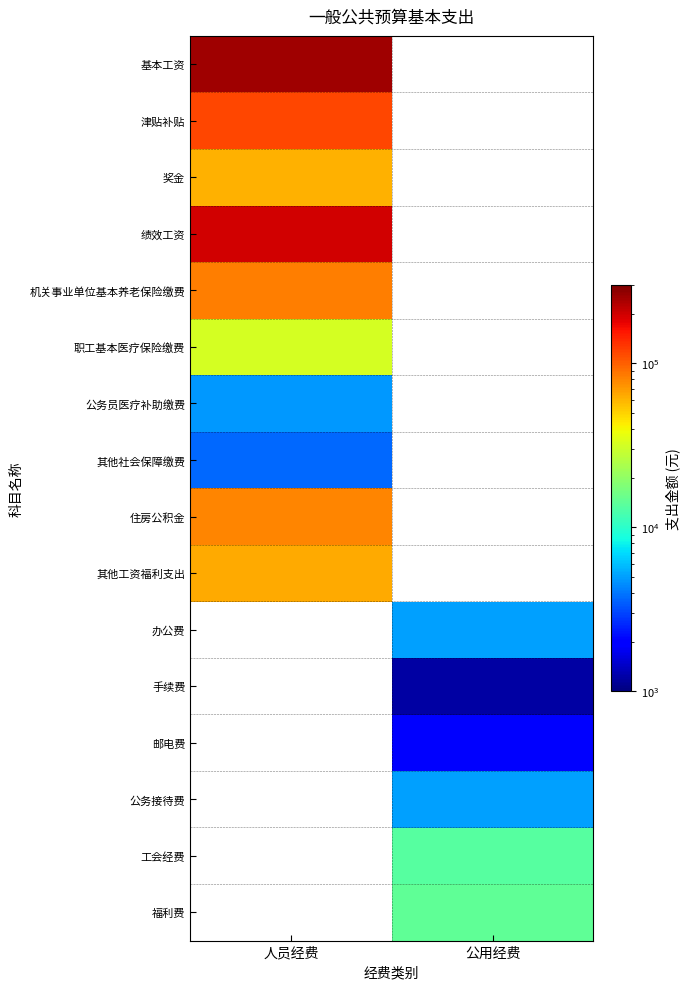

At how many categories does at least one series exceed 179438?

1